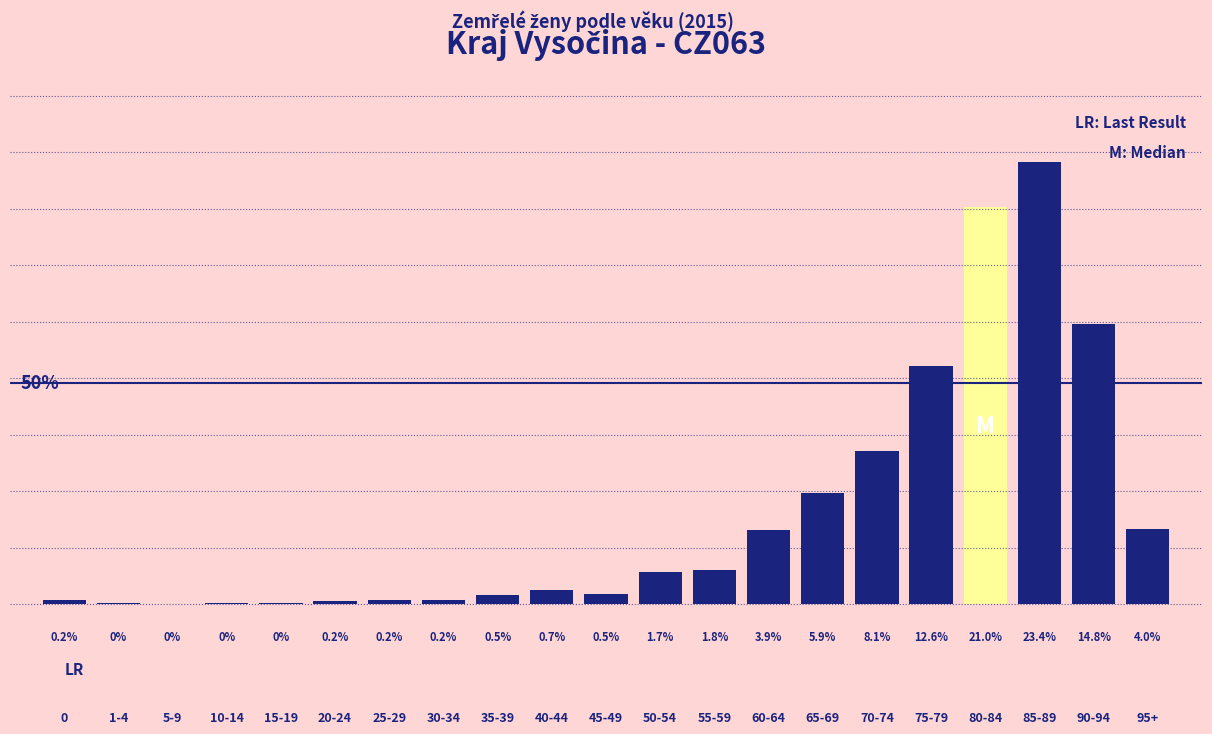

At which label is the value closest to 11?

75-79